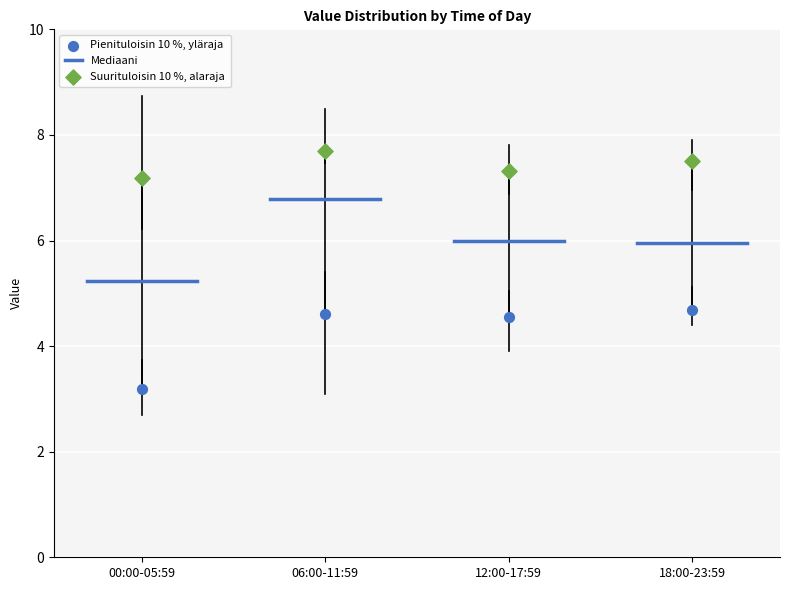

Where does the median line of the box for 06:00-11:59 sit on the y-axis? The values are not printed on the chart, so give them approximately, as read against the axis.

6.8